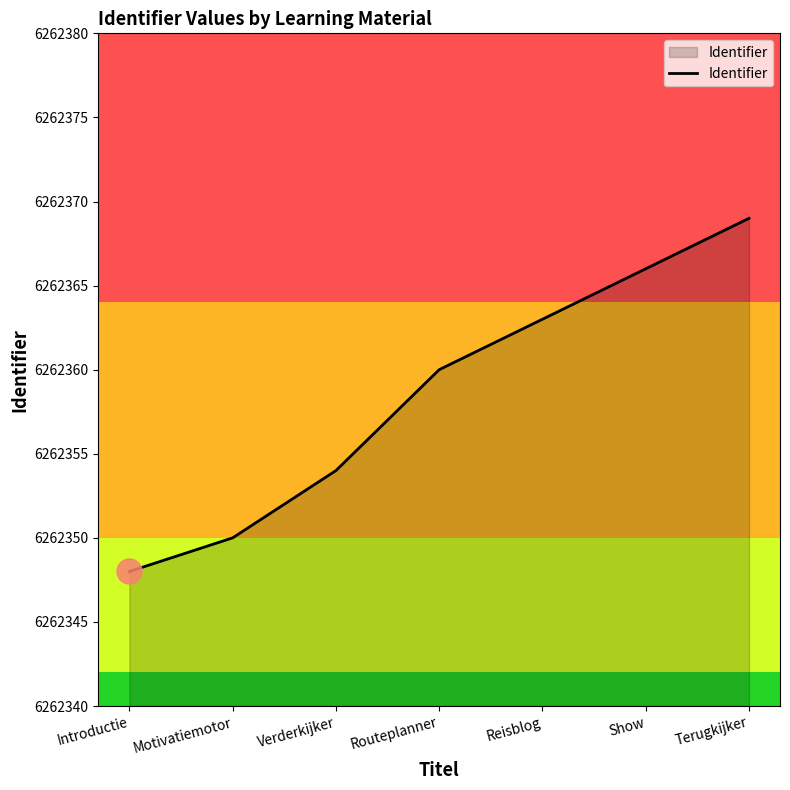

Reading left to right, list all the values displayed in this chart.

6262348	6262350	6262354	6262360	6262363	6262366	6262369